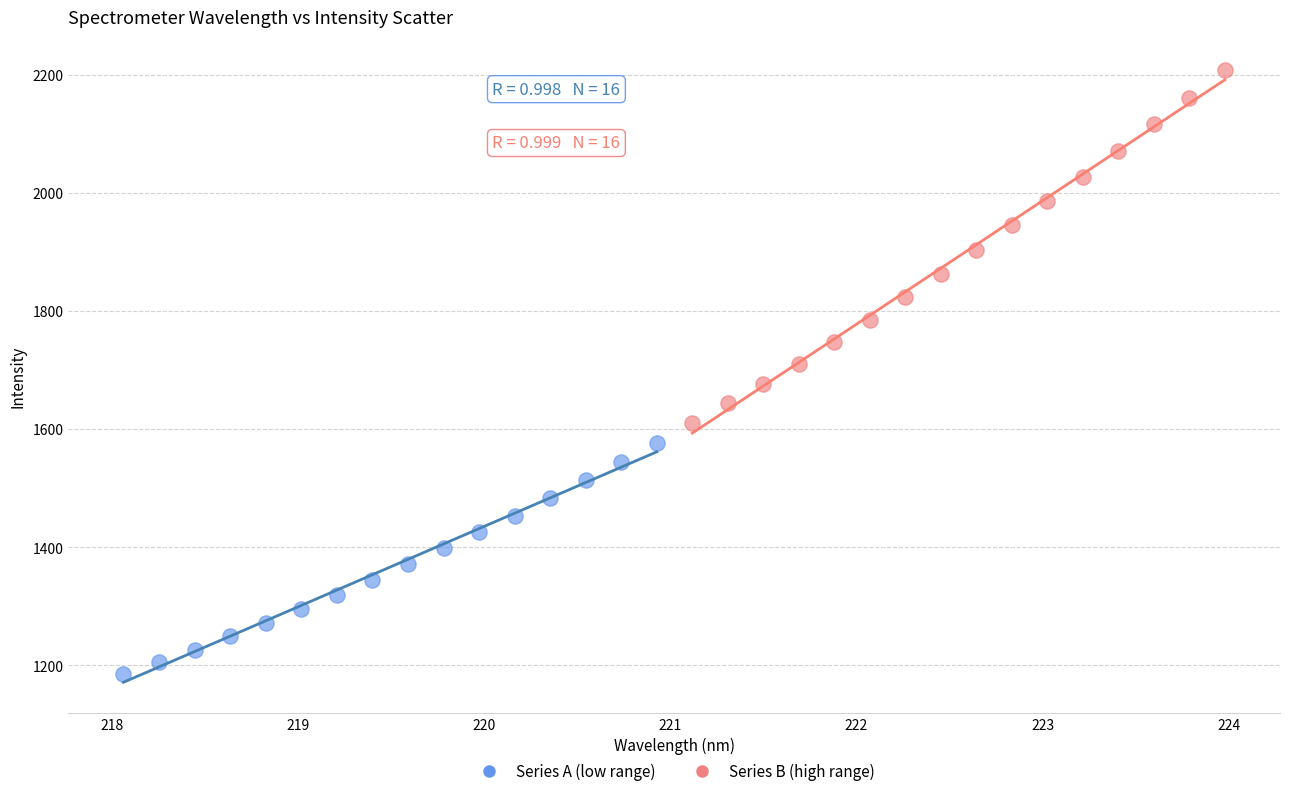

Which series reaches the minimum Y coordinate?

Series A (low range)